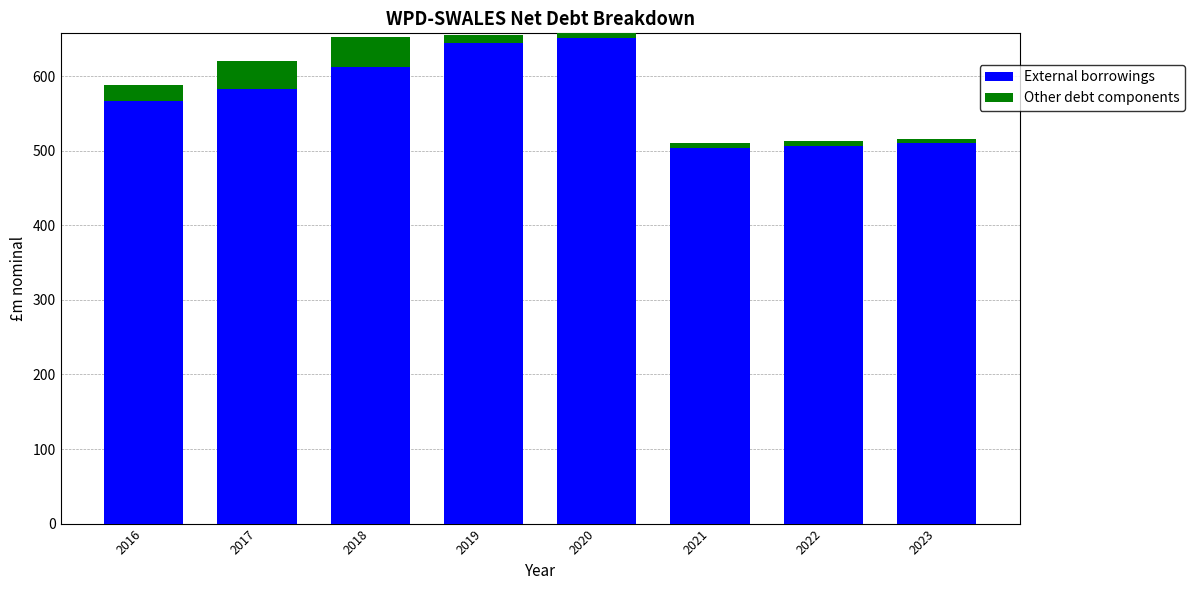

Which series has the largest total across all categories?

External borrowings